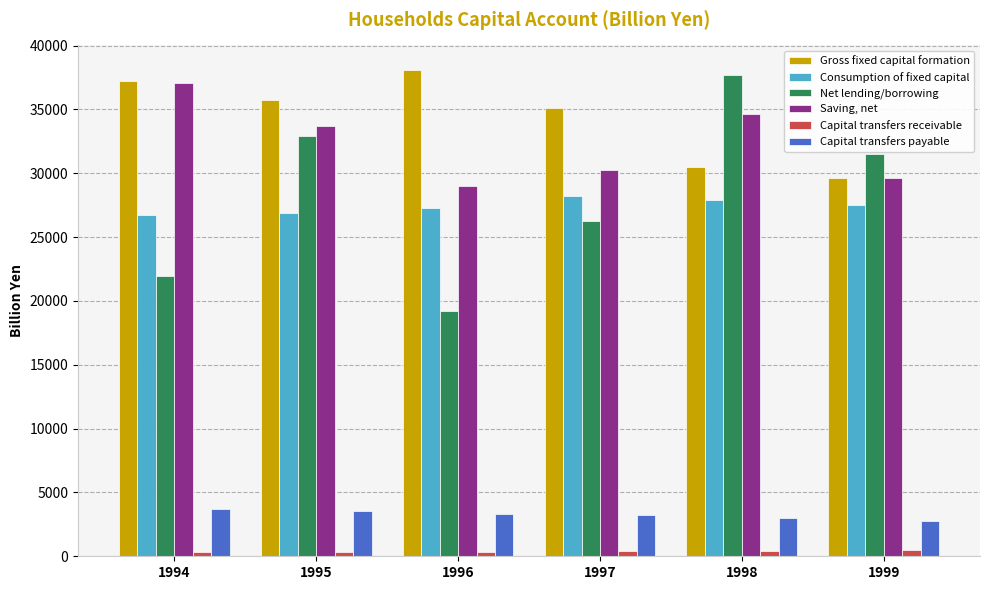

What is the difference between the maximum and minimum values in the Saving, net series?

8059.6